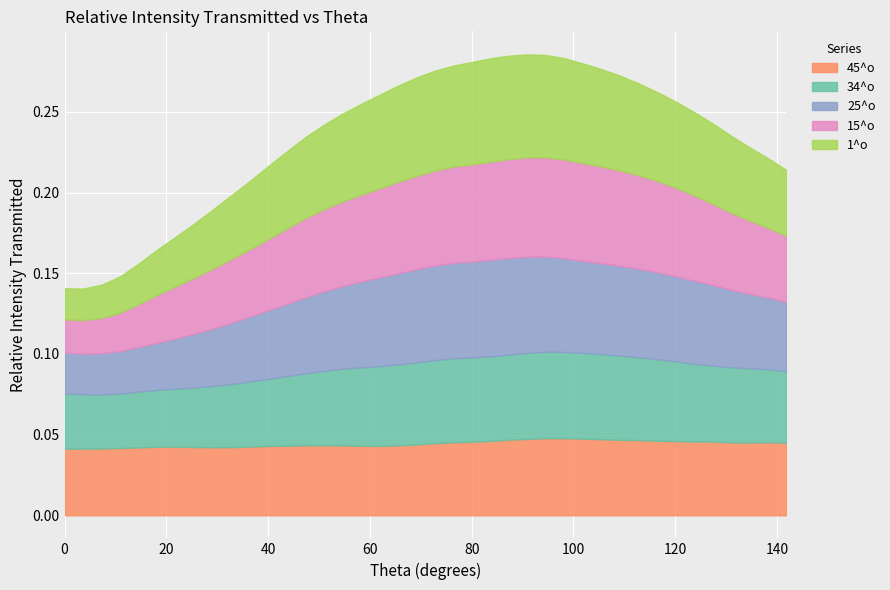

Which series ends up on top after the final intersection of 45^o and 15^o?

45^o